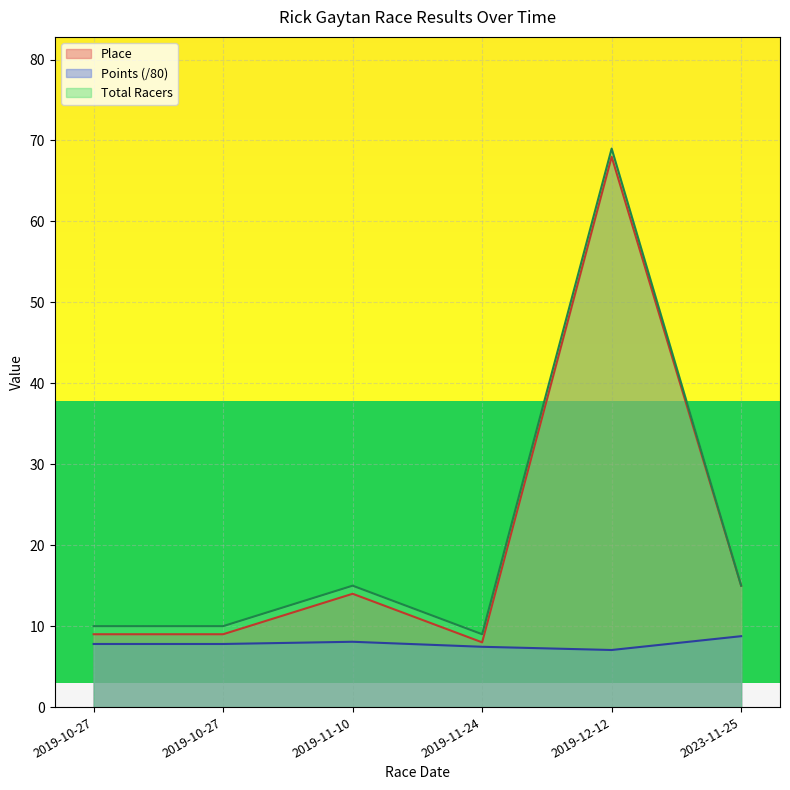

What is the smallest value displayed?

7.1